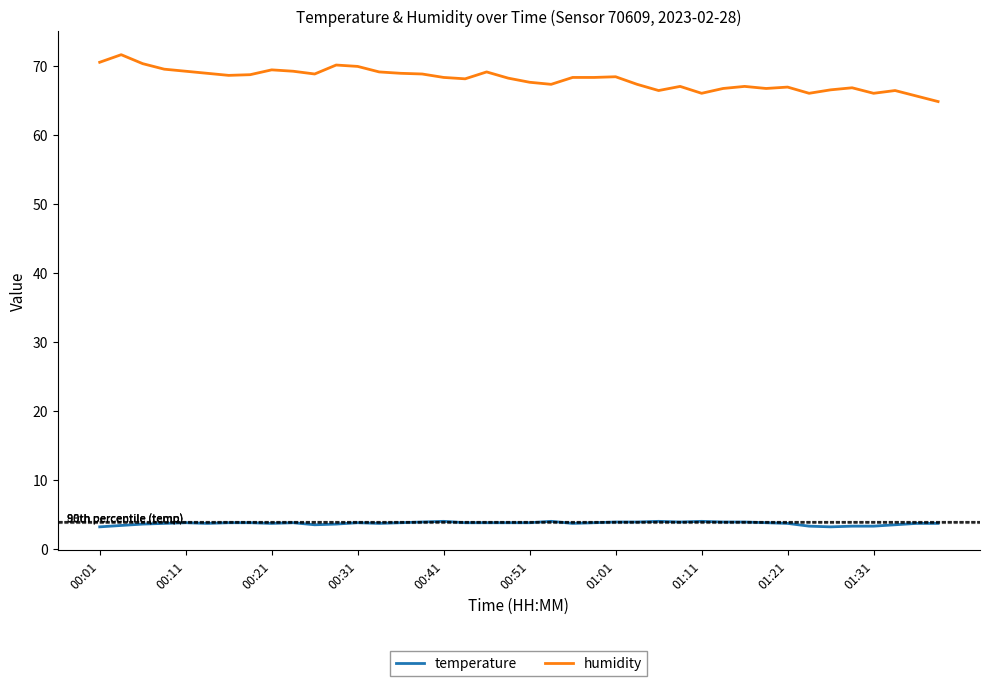

What is the minimum value shown in the chart?

3.2